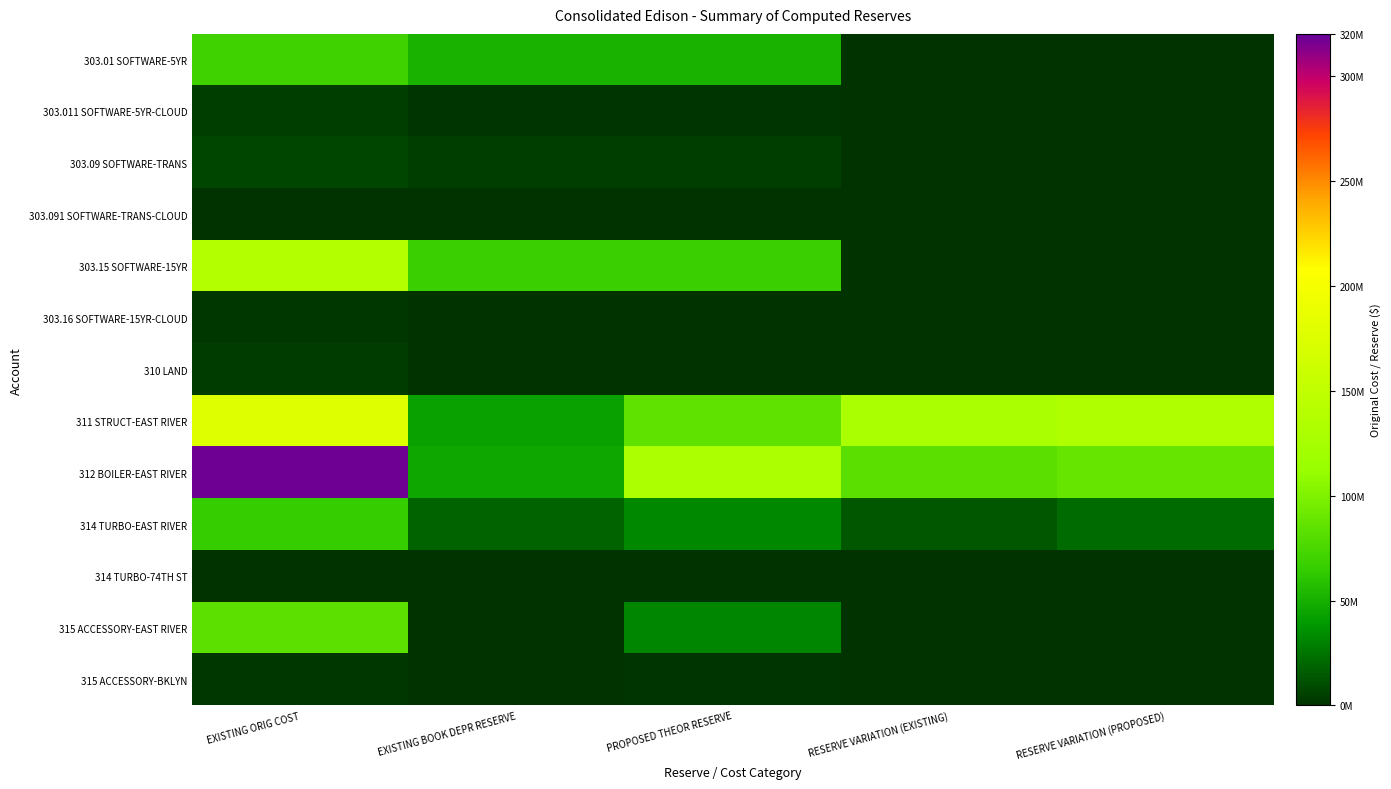

What is the total value across all series at RESERVE VARIATION (EXISTING)?

225632574.7